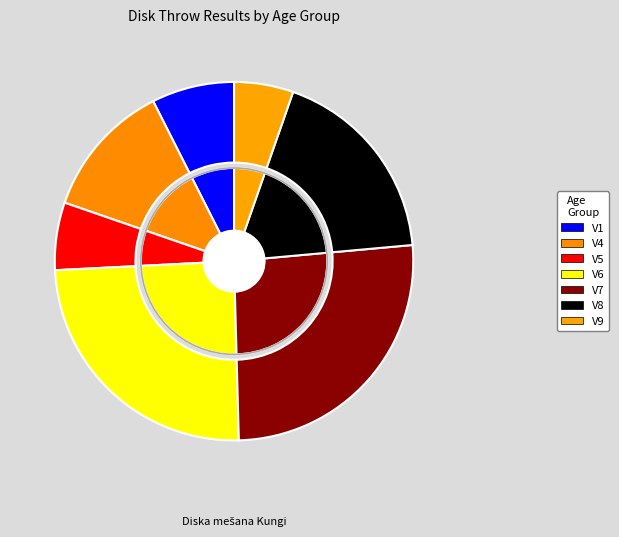

Between V4 and V7, which is larger?

V7